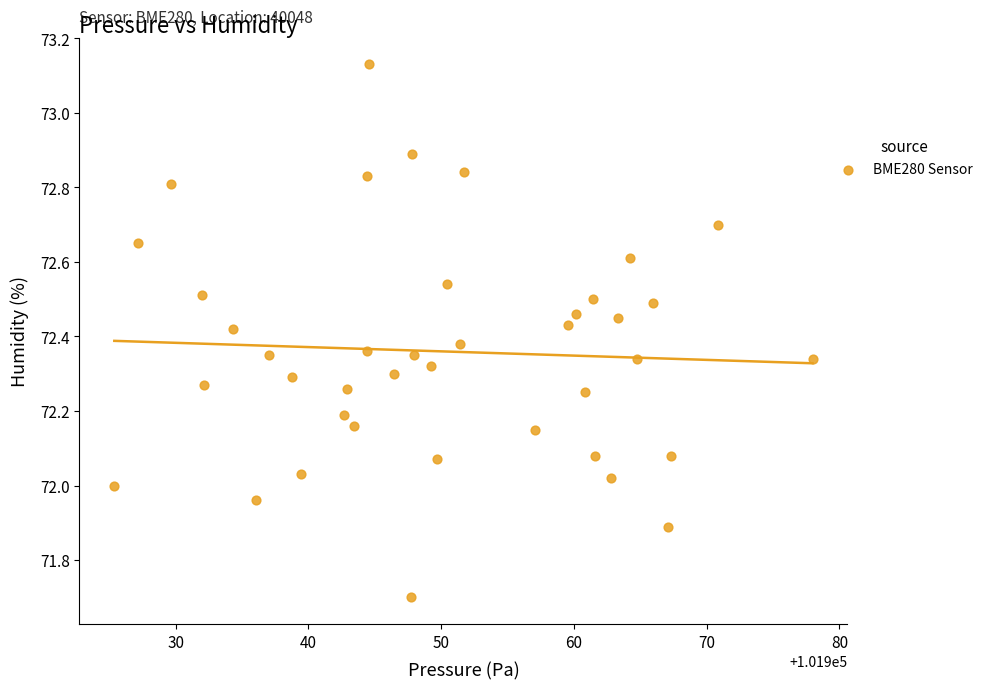

What is the range of Y values (max minus min)?

1.4